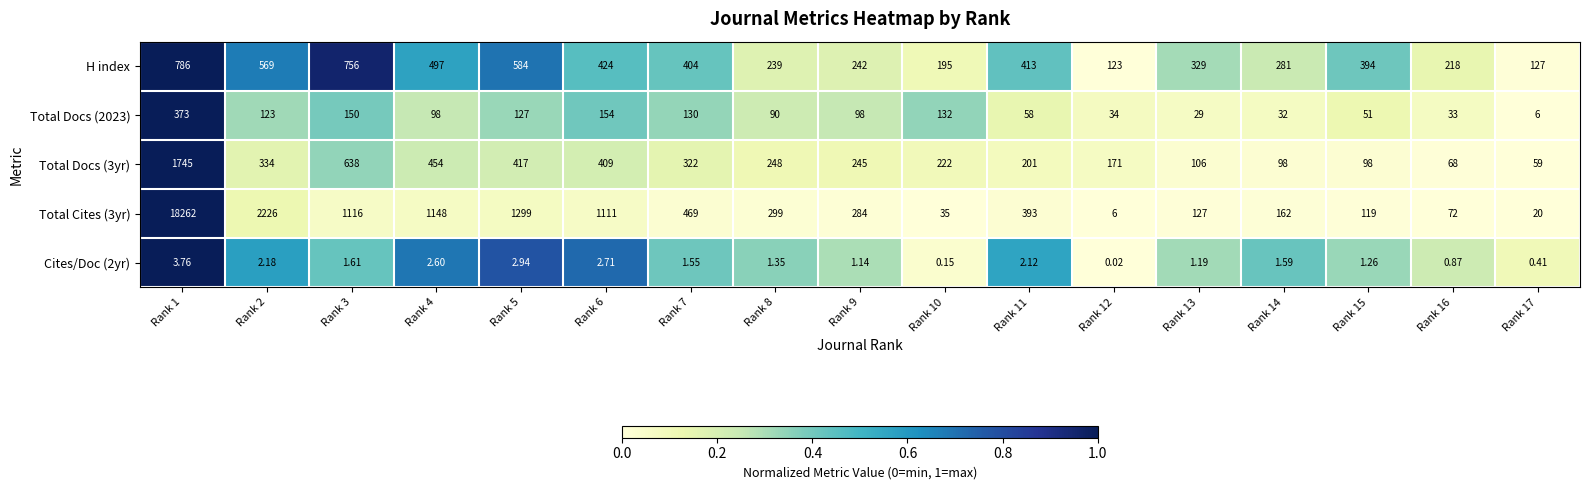

Is the value of Cites/Doc (2yr) at Rank 2 greater than the value of Total Docs (2023) at Rank 9?

No